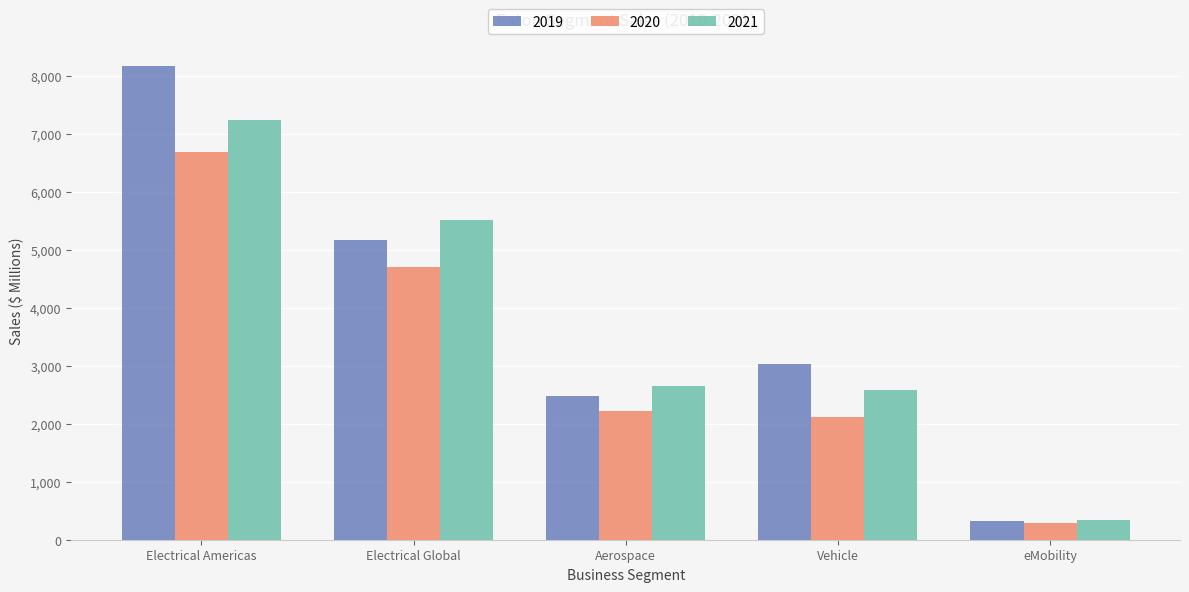

What is the label of the 3rd bar from the right?

Aerospace